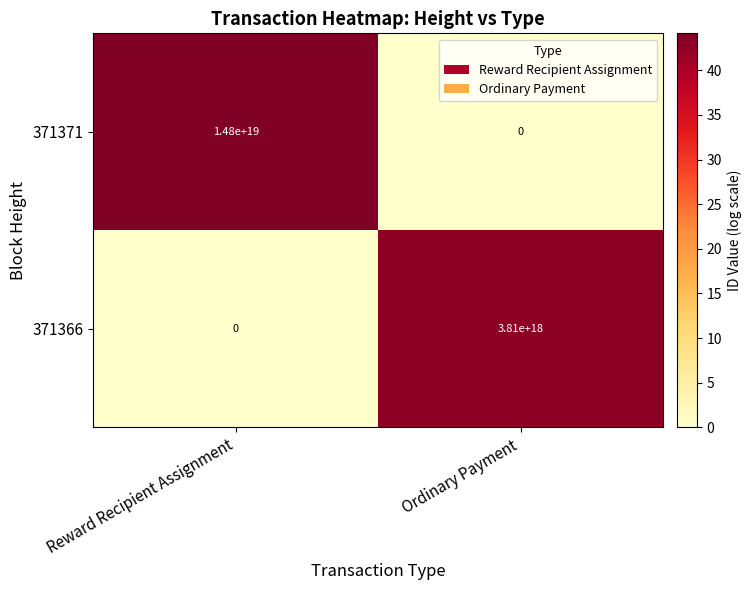

Which series changed the most between Reward Recipient Assignment and Ordinary Payment?

371371